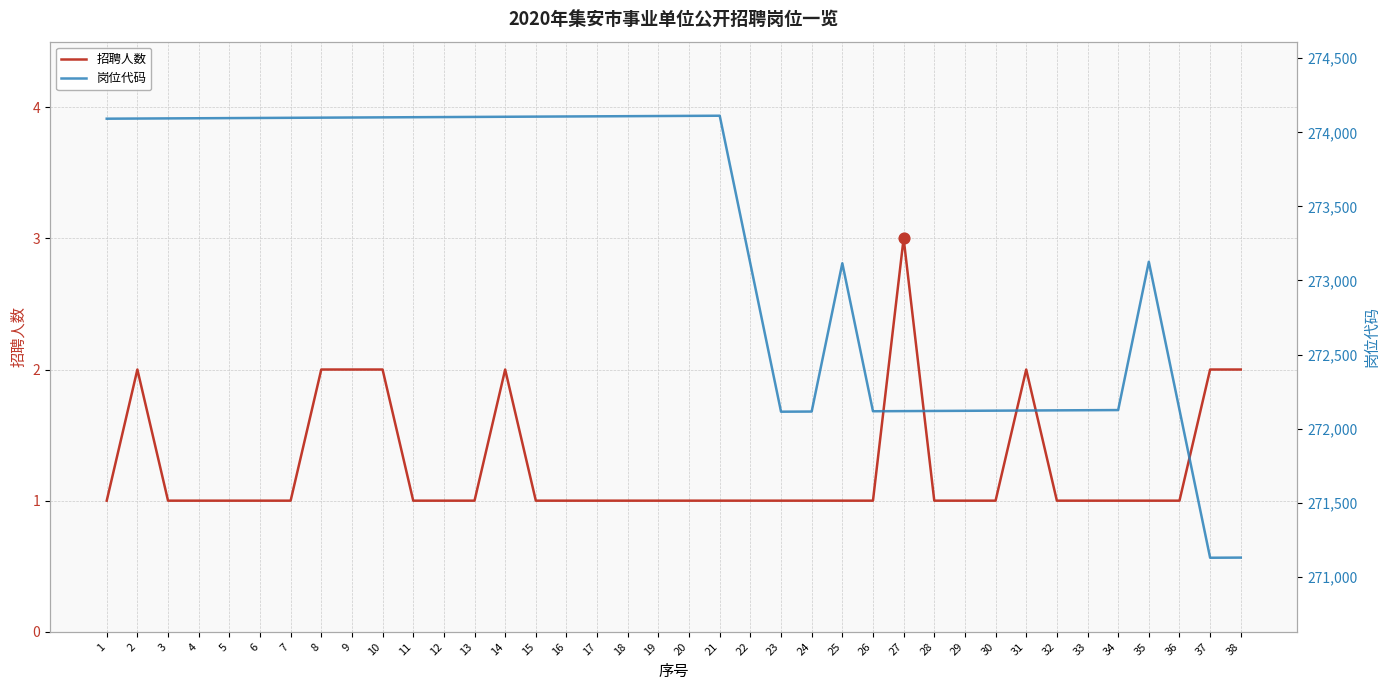

Which series contains the highest Y value?

岗位代码